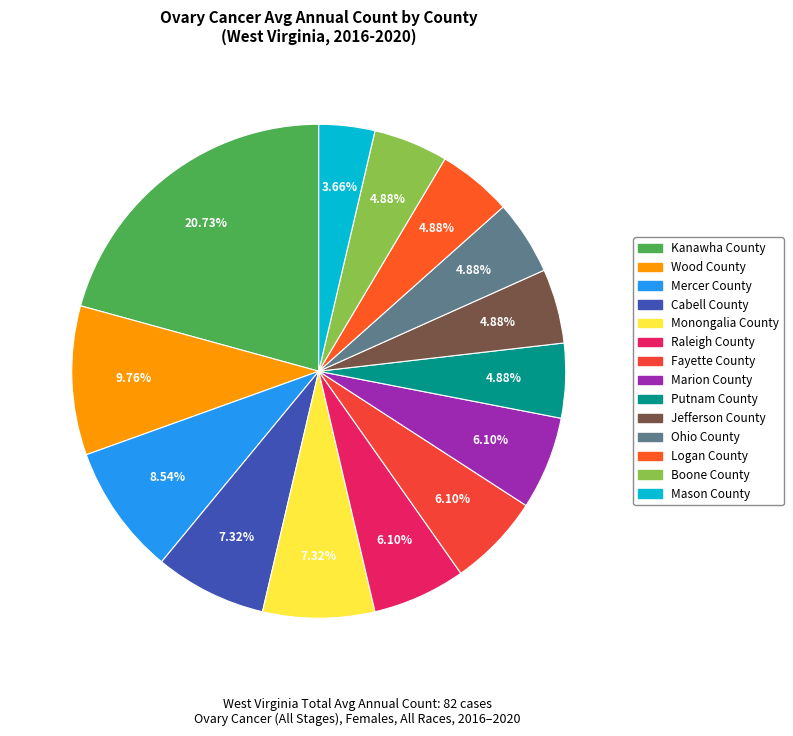

What is the smallest slice in the pie chart?

Mason County